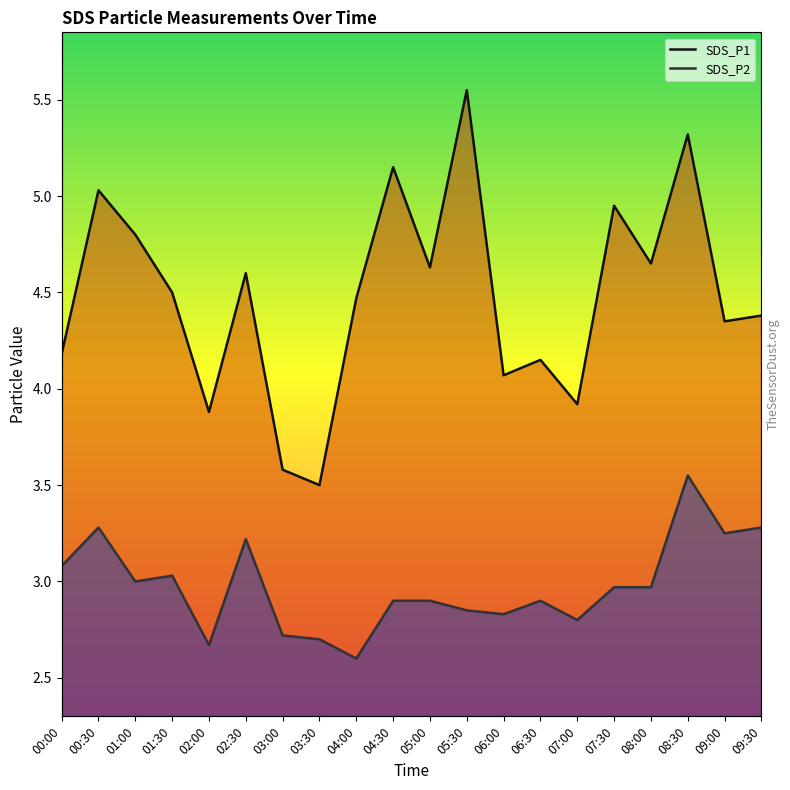

Where is the first local maximum for SDS_P1?

00:30